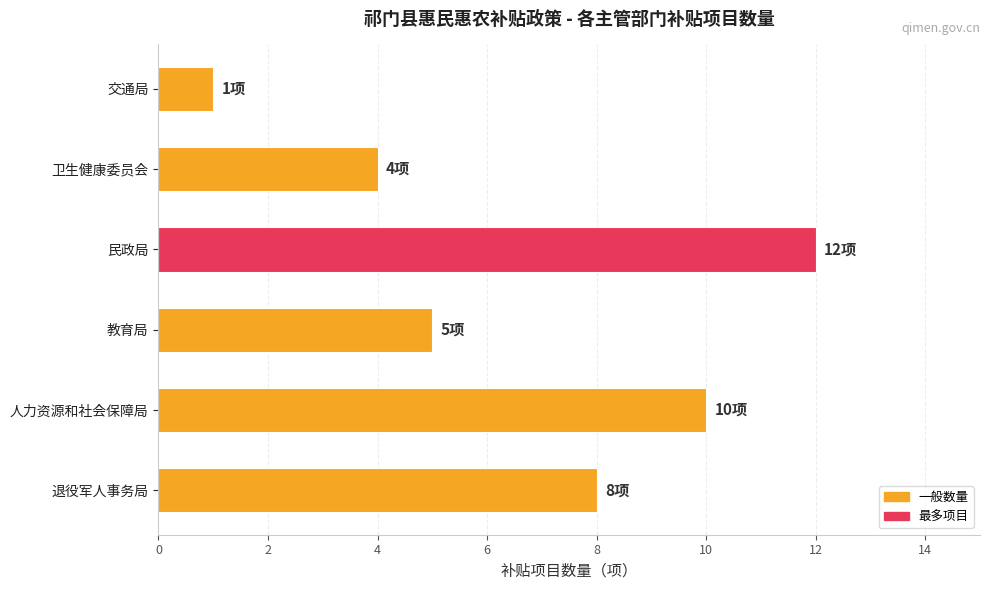

Which has a higher value, 人力资源和社会保障局 or 退役军人事务局?

人力资源和社会保障局